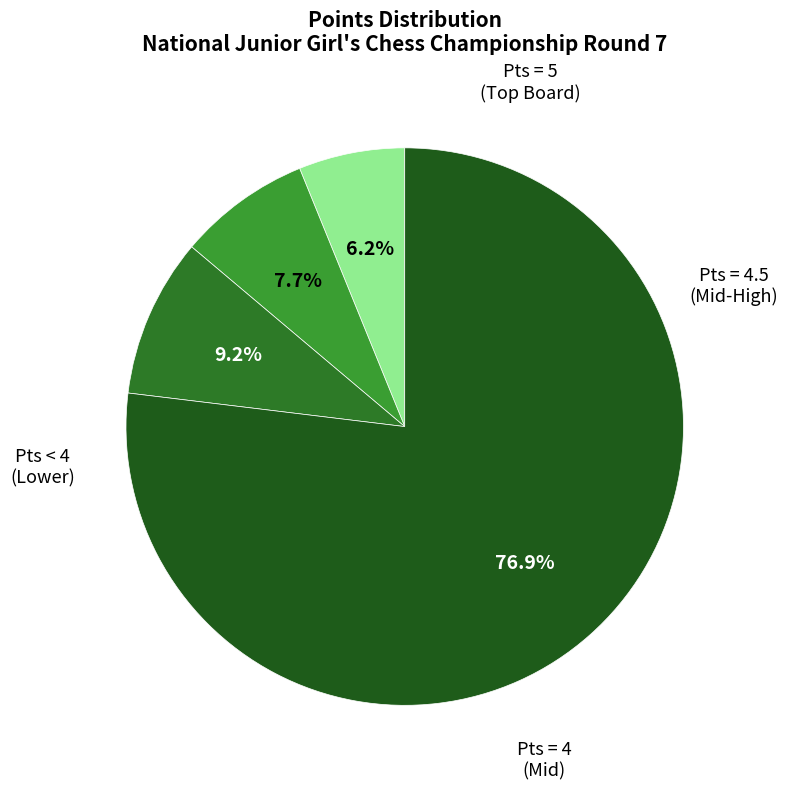

To the nearest percent, what is the average slice percentage?

25%